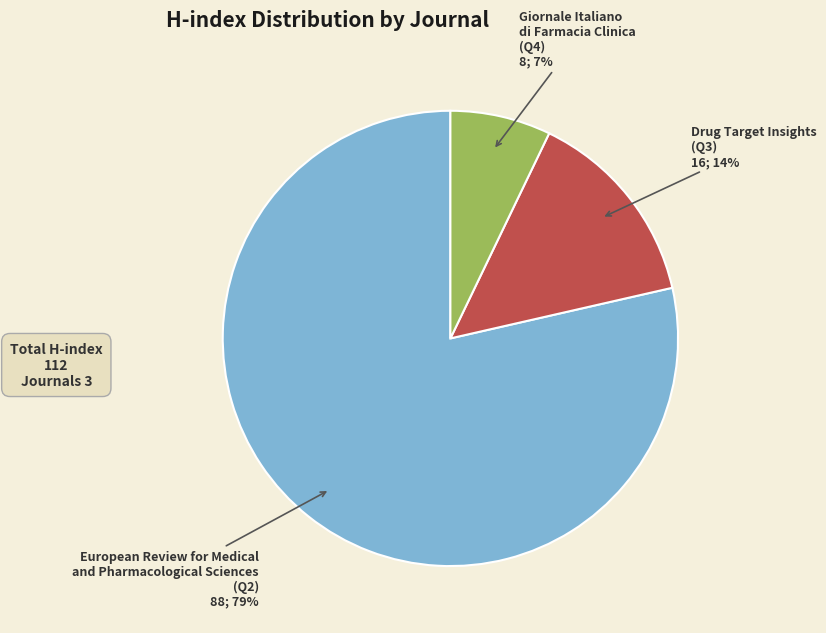

To the nearest percent, what percentage of the pie is Drug Target Insights (Q3)?

14%